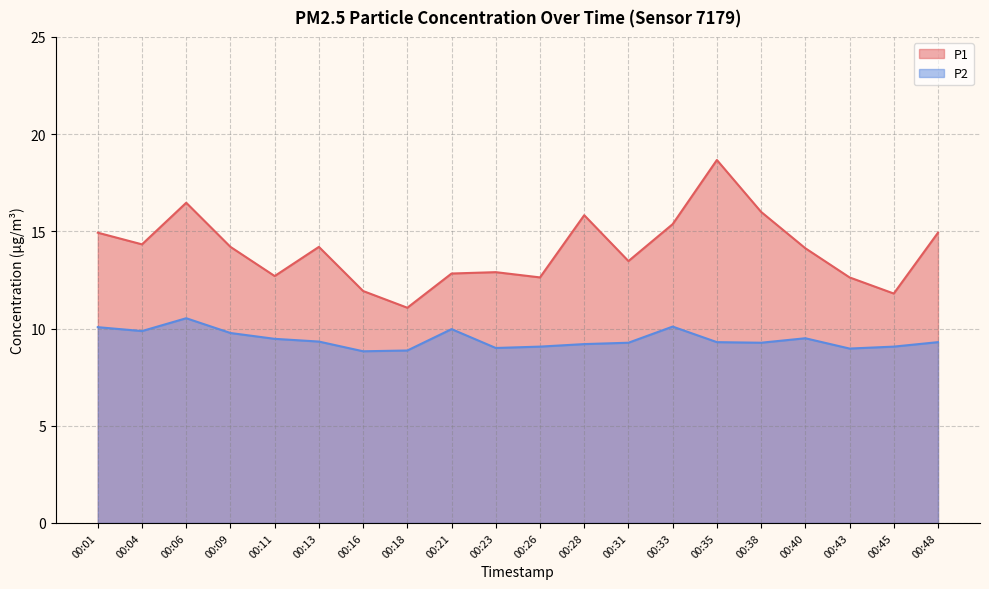

Rank the categories by P2 value from lowest to highest.

00:16, 00:18, 00:43, 00:23, 00:26, 00:45, 00:28, 00:31, 00:38, 00:35, 00:48, 00:13, 00:11, 00:40, 00:09, 00:04, 00:21, 00:01, 00:33, 00:06